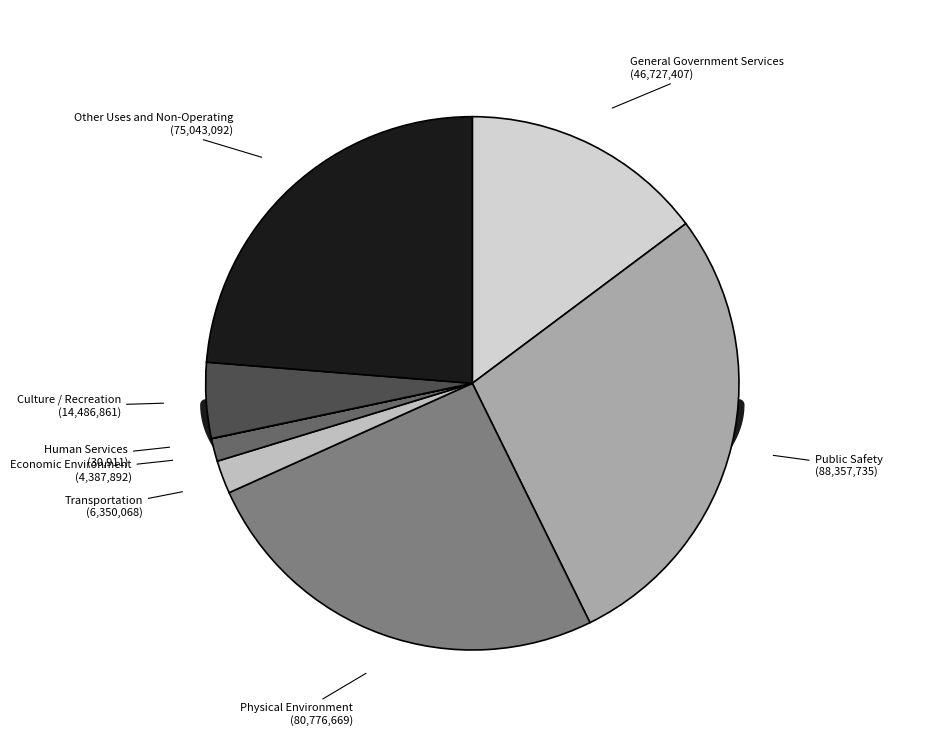

How many slices are in this pie chart?

8